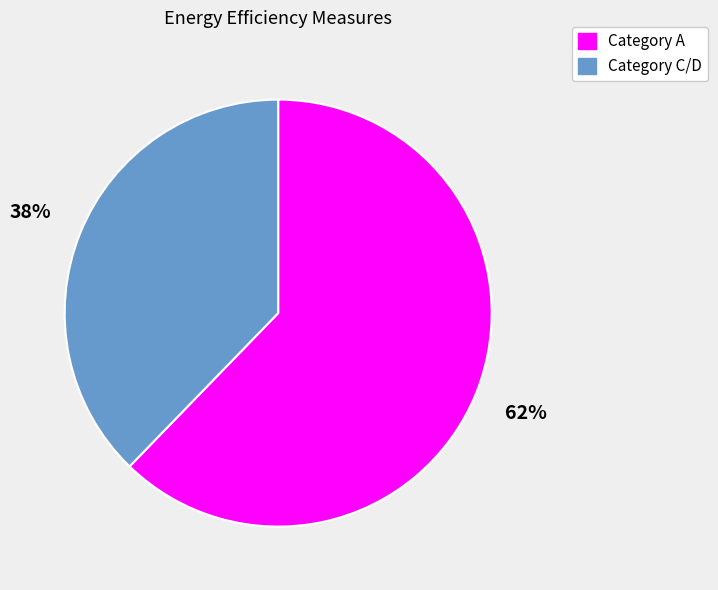

Which category has the smallest portion of the pie?

Category C/D